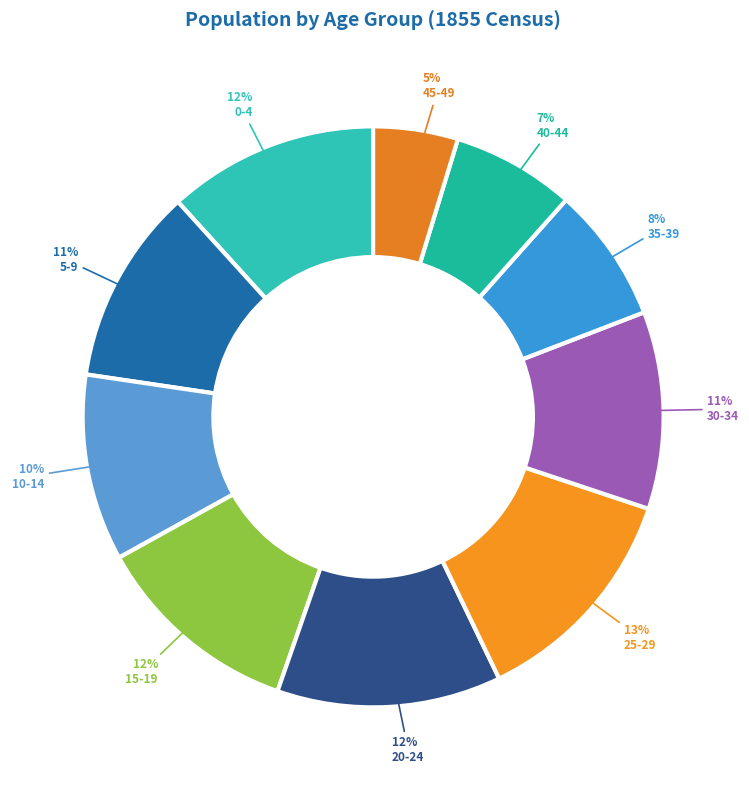

To the nearest percent, what is the difference between the largest and smallest slice percentages?

8%